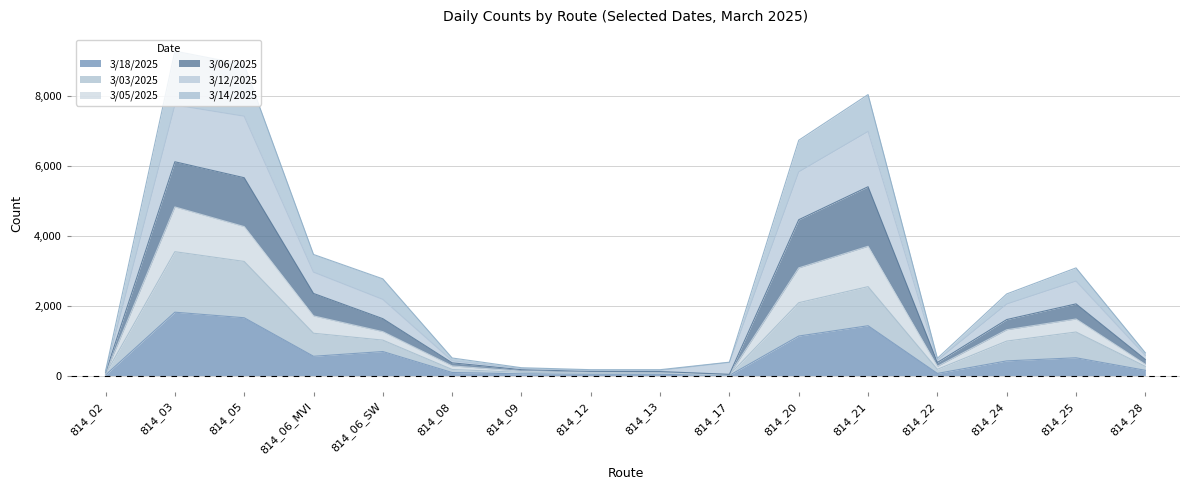

At which category is the sum across all series the highest?

814_03